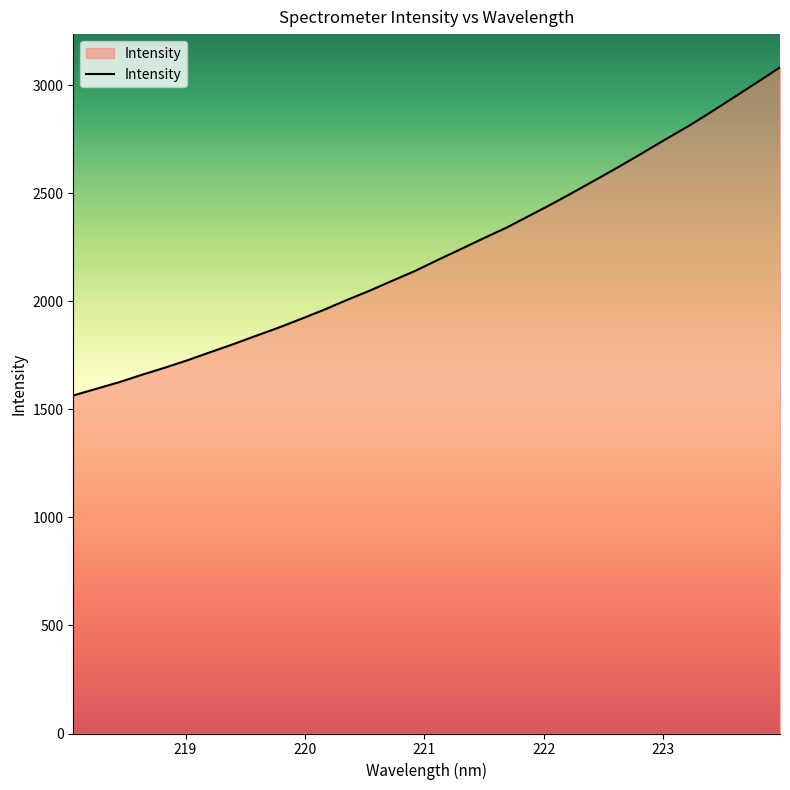

What is the difference between the maximum and minimum values?

1518.5